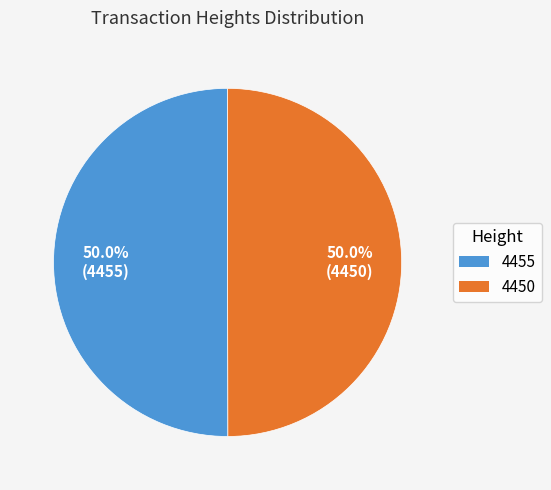

Combined, what portion of the pie is 4450 and 4455?

100.0%